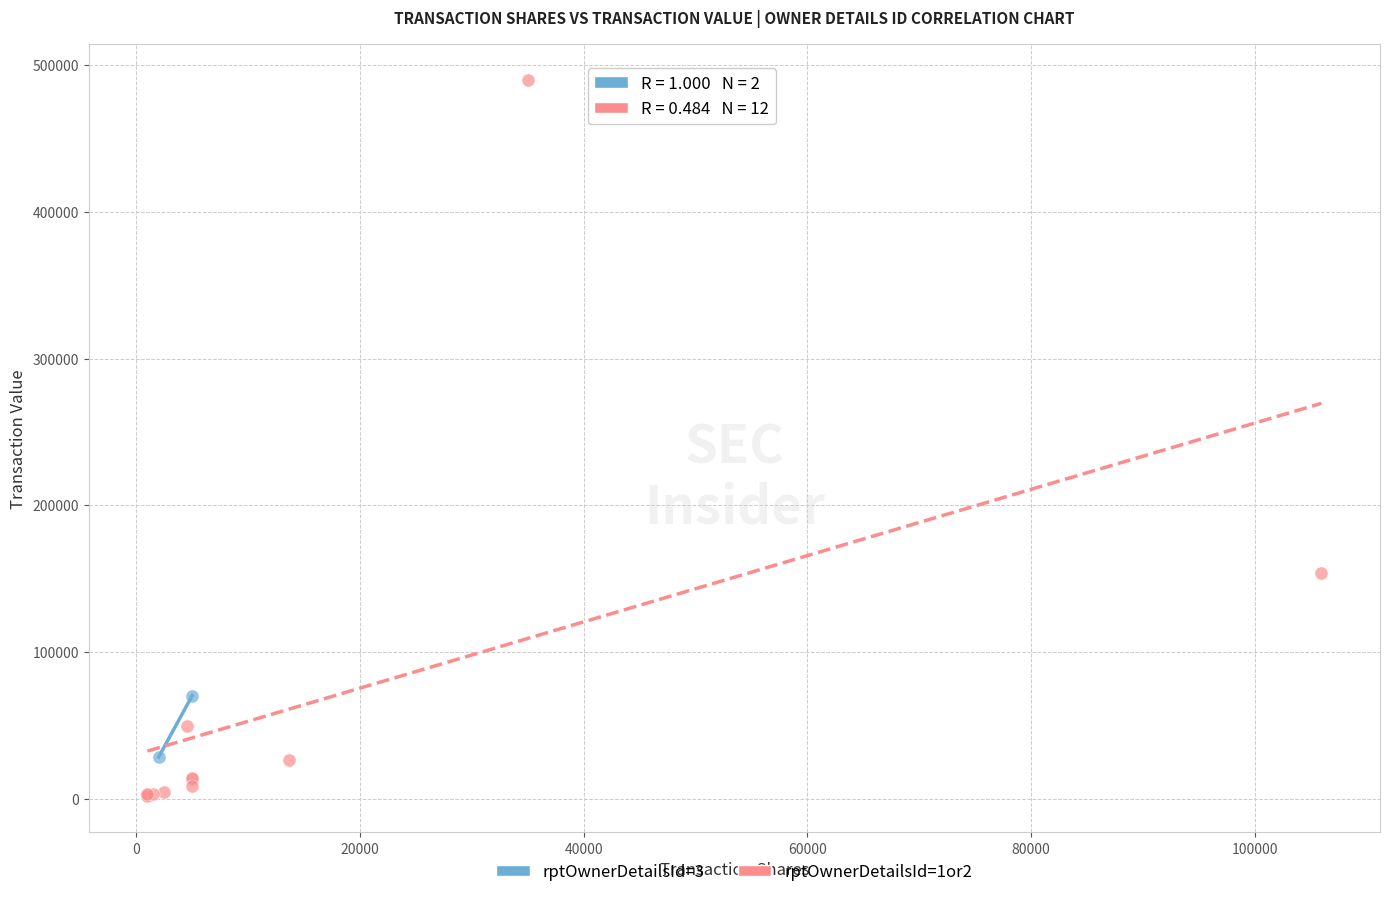

Which series has the largest Y range (max minus min)?

rptOwnerDetailsId=1or2